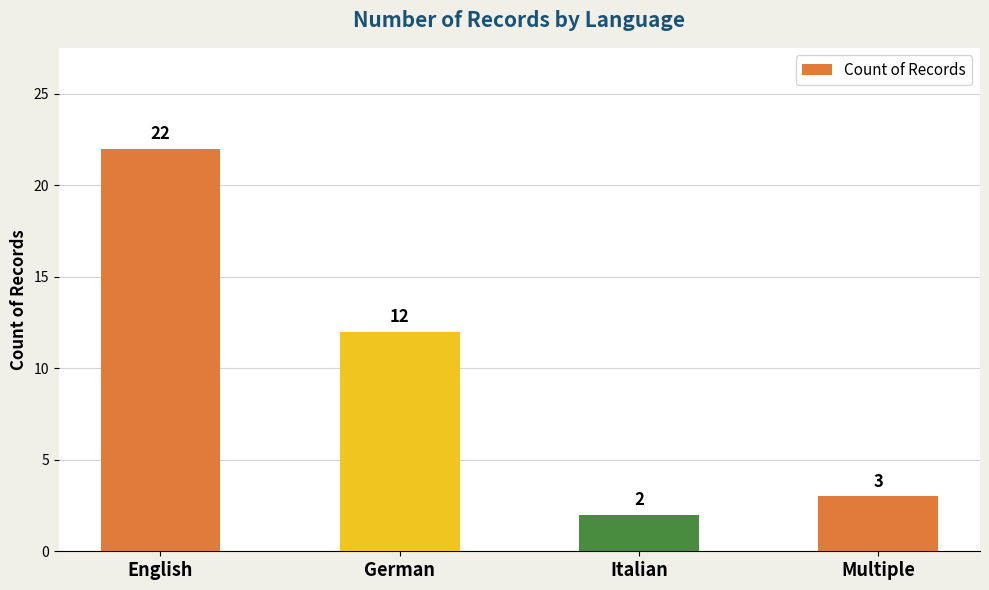

Where is the data nearest to the value 12?

German